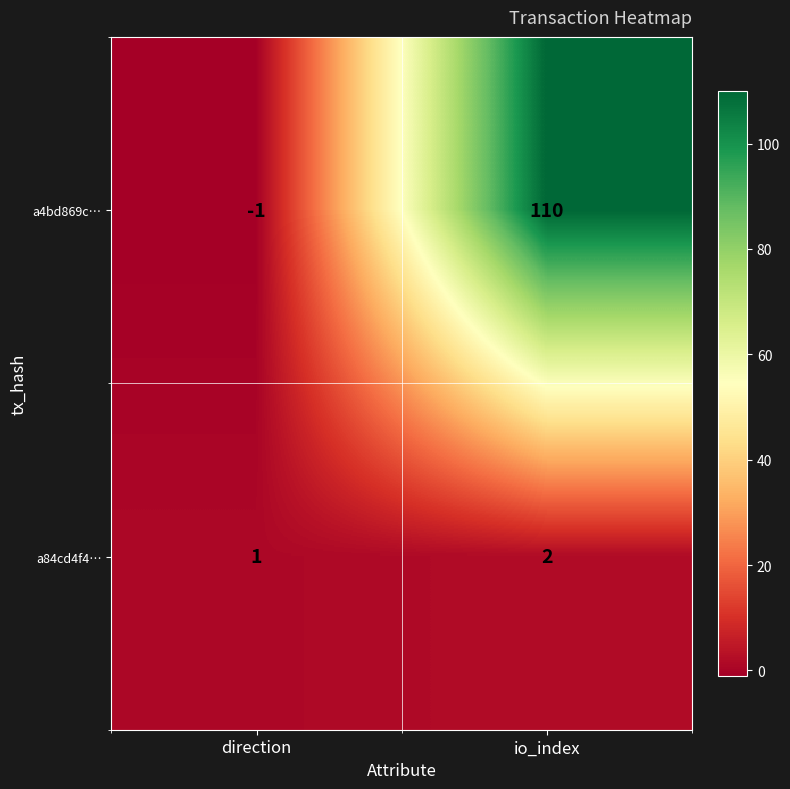

List the series in order of their overall mean, lowest first.

a84cd4f4…, a4bd869c…